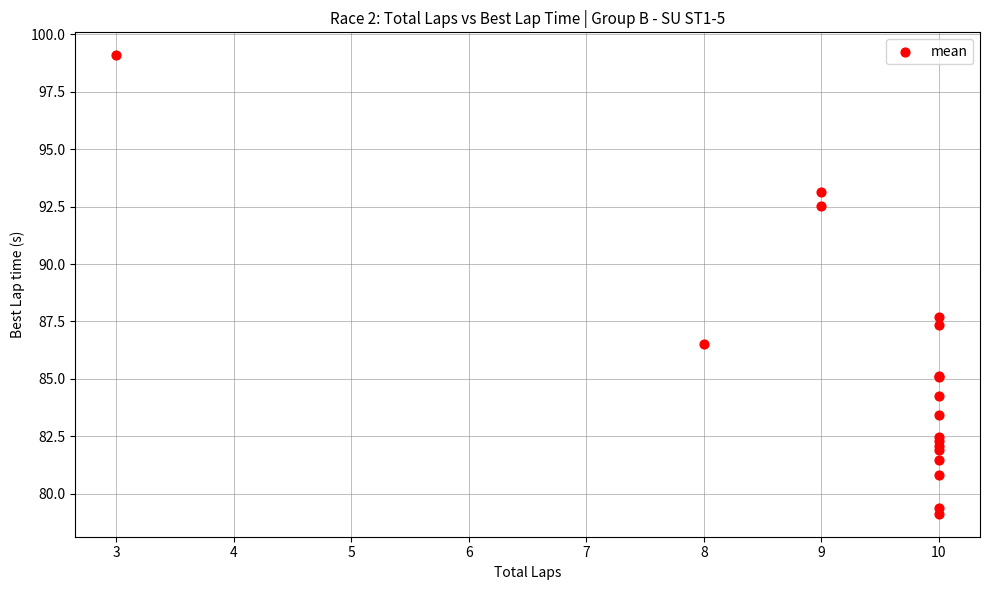

What Y value in the scatter plot is closest to 89?

87.7